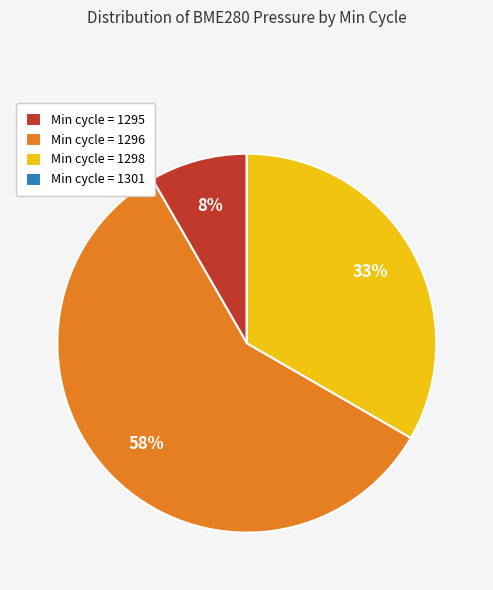

Which slice is the largest?

Min cycle = 1296